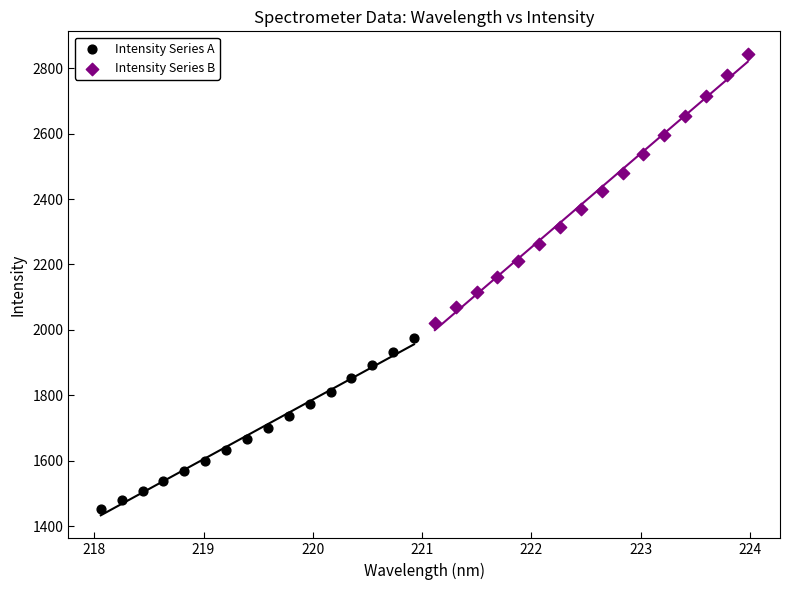

What are all the series names shown in the legend?

Intensity Series A, Intensity Series B